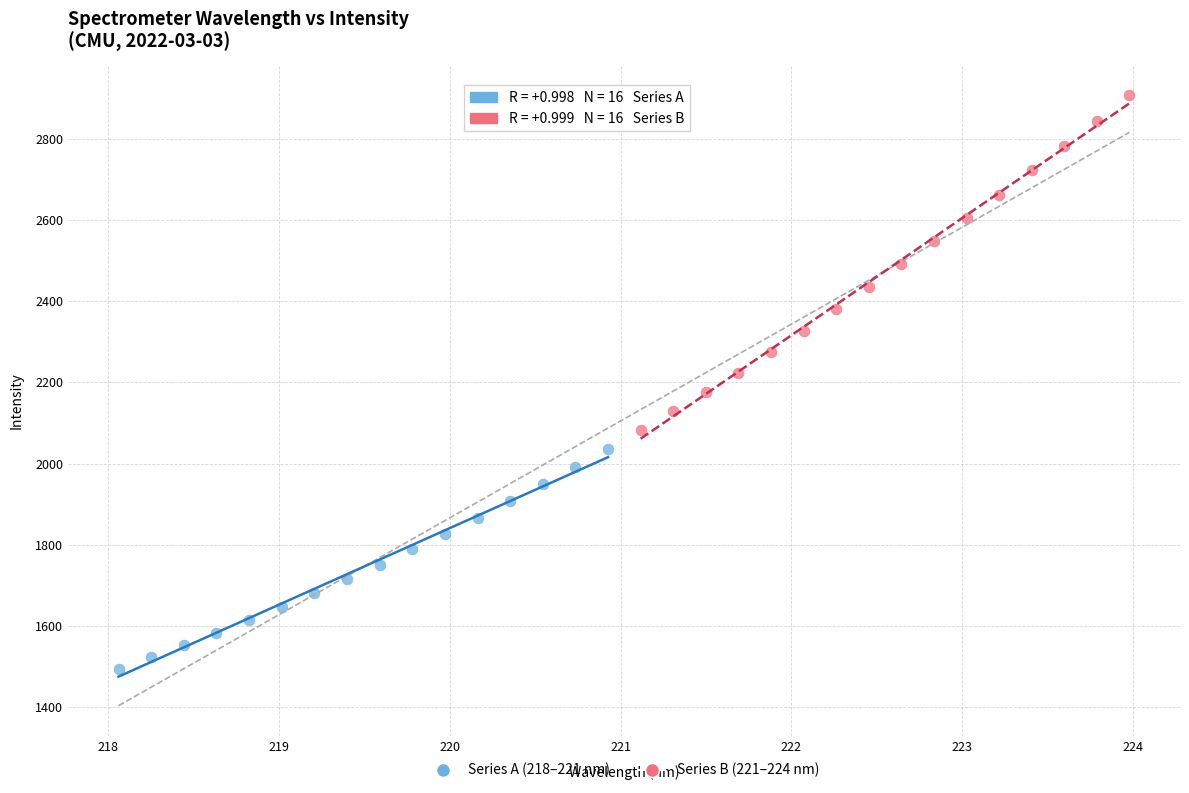

What are all the series names shown in the legend?

Series A (218–221 nm), Series B (221–224 nm)